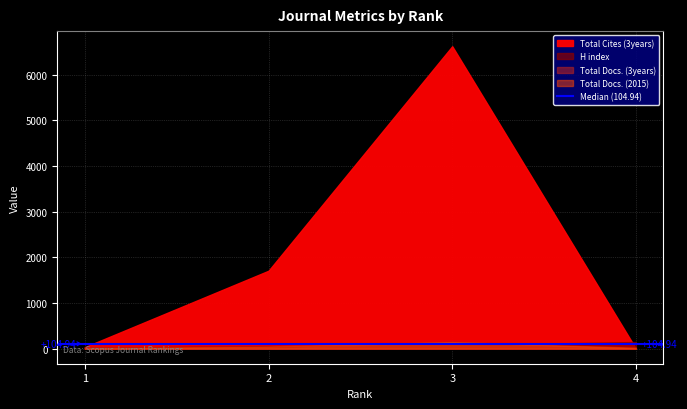

Rank the series at 2 from highest to lowest value.

Total Cites (3years), H index, Total Docs. (2015), Total Docs. (3years)